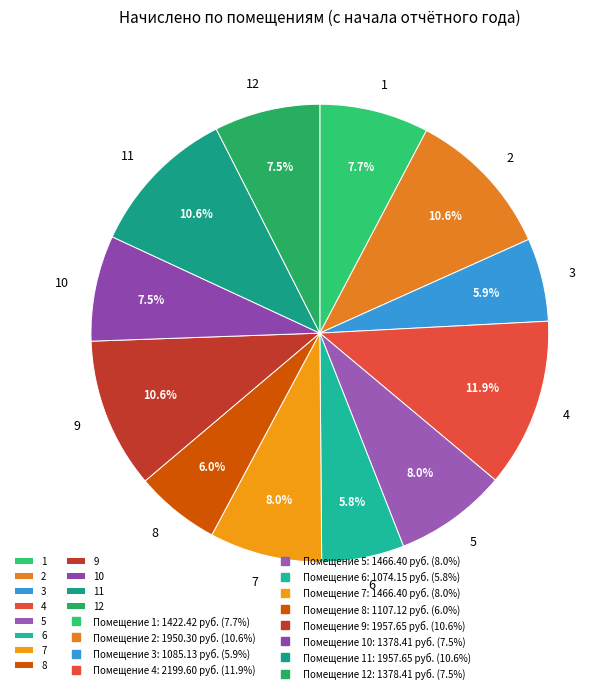

How many slices are in this pie chart?

12